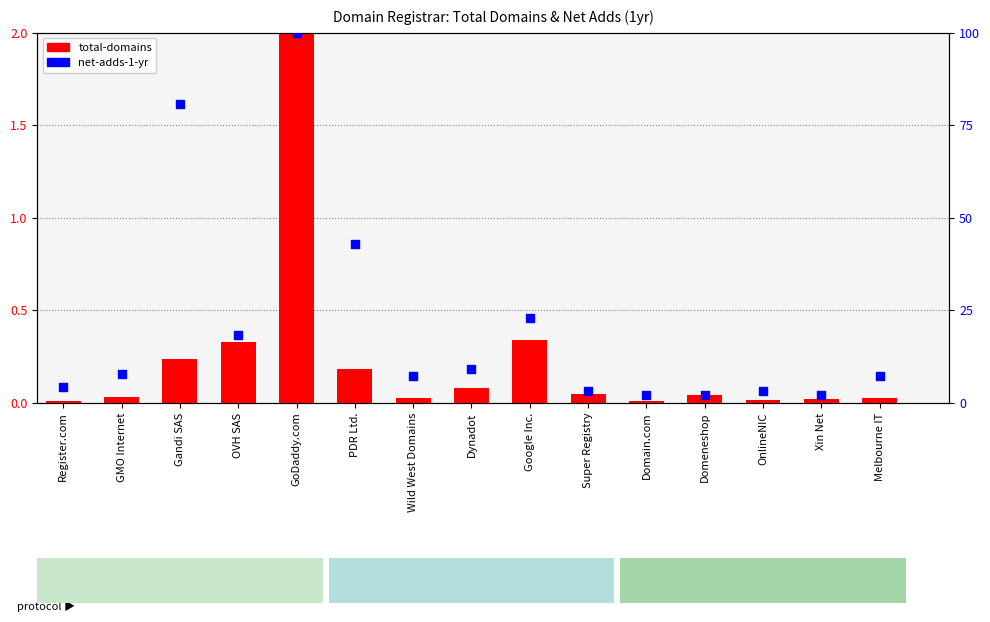

At which category is the sum across all series the highest?

GoDaddy.com